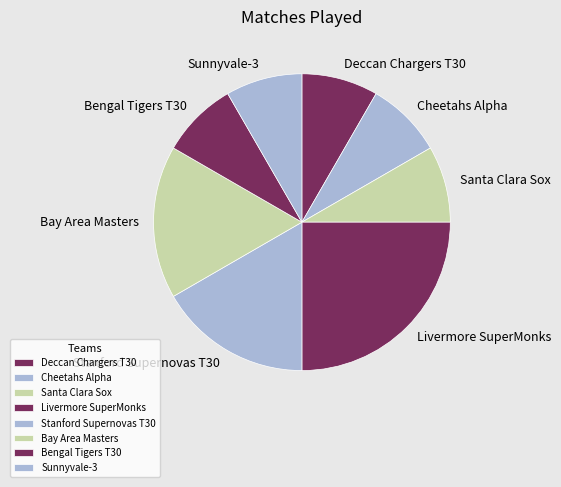

True or false: Stanford Supernovas T30 accounts for 11% of the total.

False